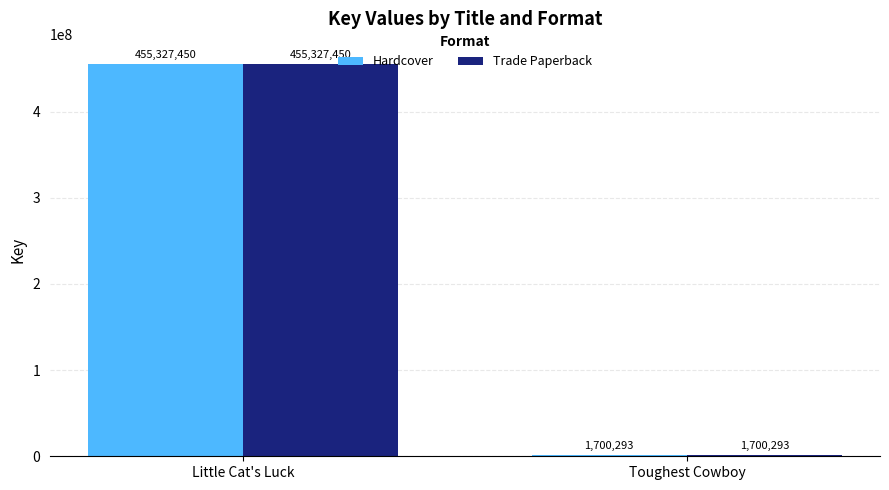

What is the label of the 2nd bar from the left?

Toughest Cowboy